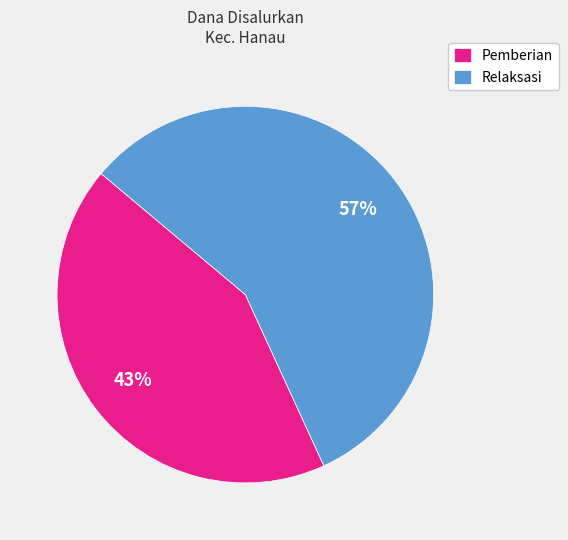

To the nearest percent, what portion does Pemberian represent?

43%